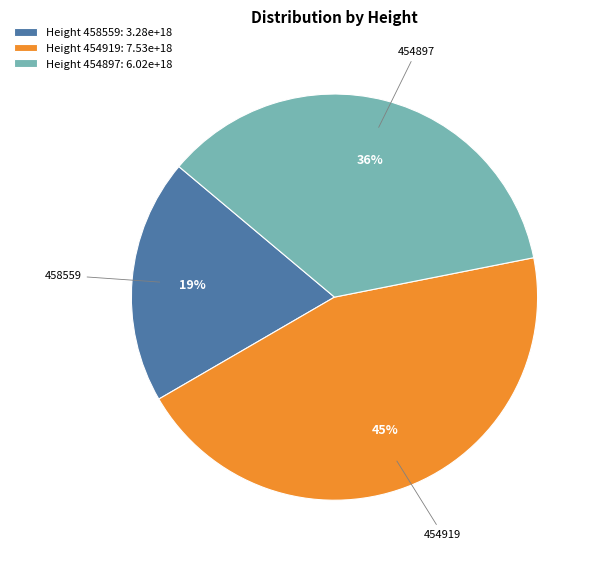

What percentage is the Height 458559: 3.28e+18 slice, to the nearest percent?

19%